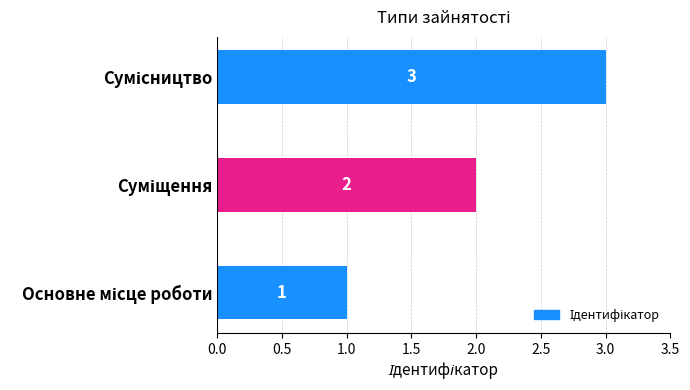

What is the sum of all values?

6